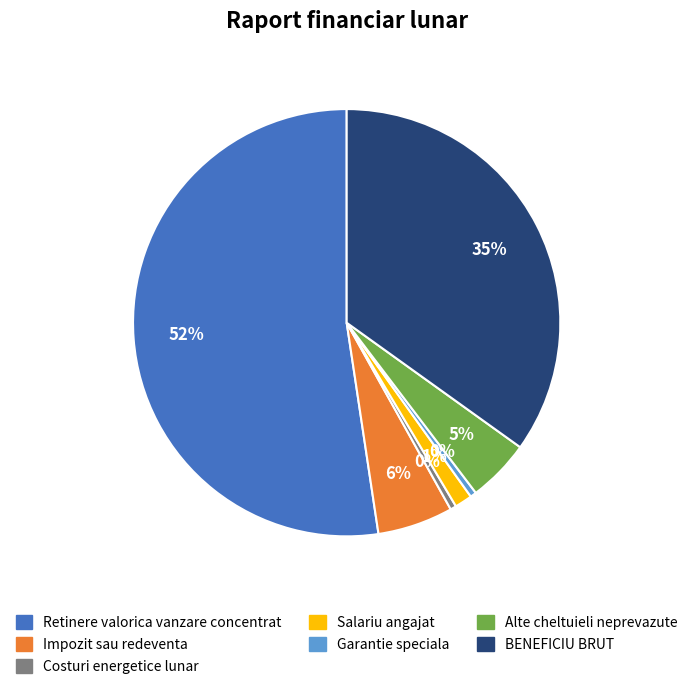

To the nearest percent, what portion does Salariu angajat represent?

1%